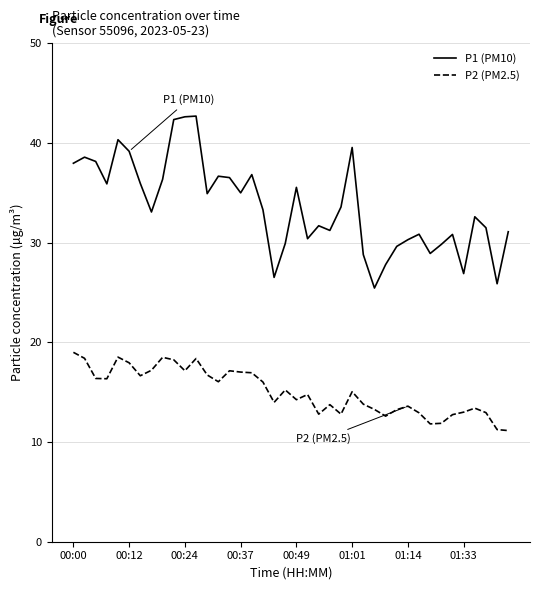

Rank the series by their maximum value, from lowest to highest.

P2 (PM2.5), P1 (PM10)